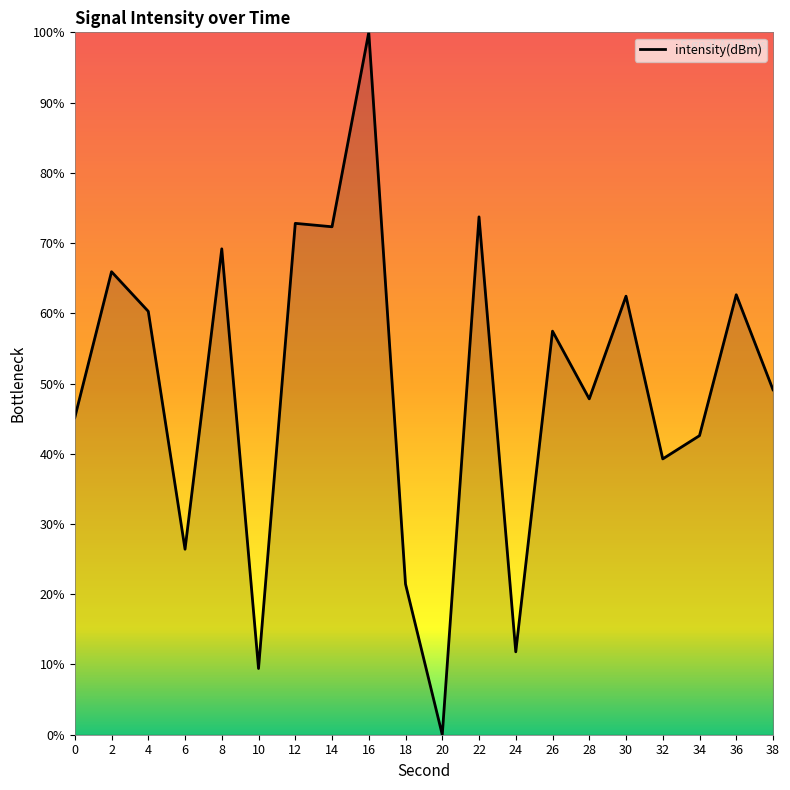

How many lines are shown in the chart?

1